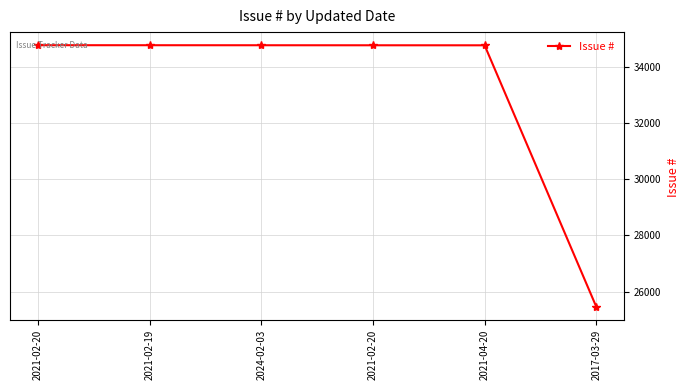

How many values are below 34773?

3